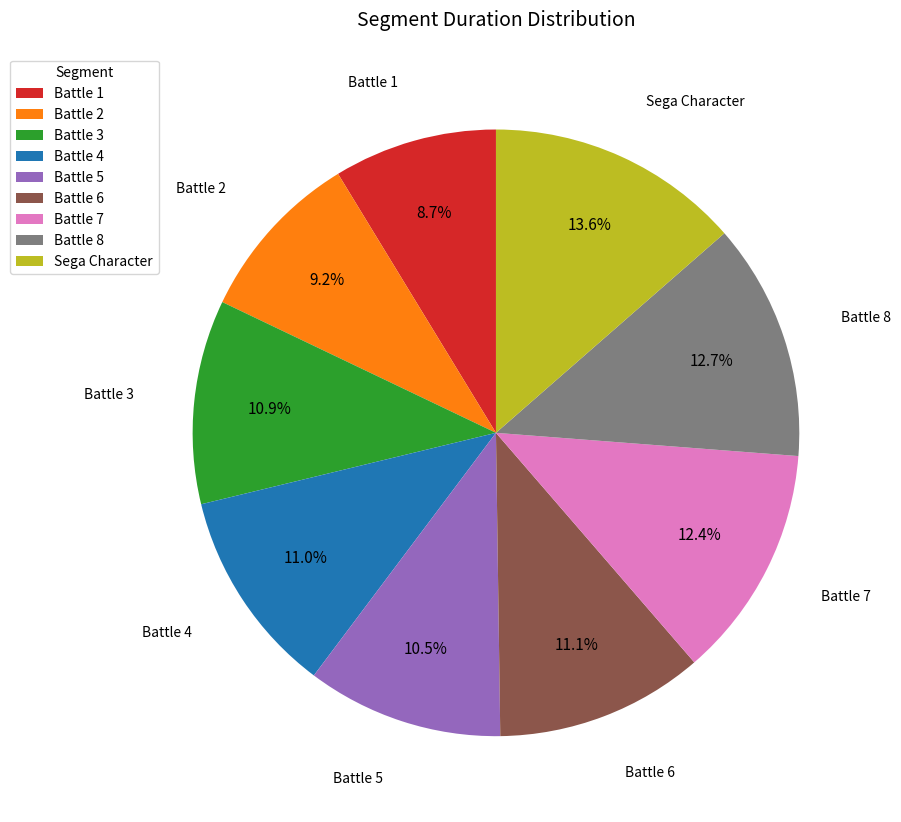

True or false: Battle 8 accounts for 1% of the total.

False